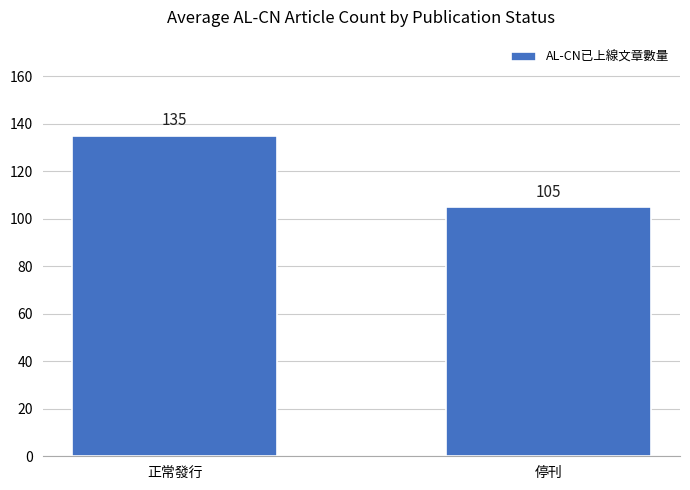

What is the difference between the maximum and minimum values?

30